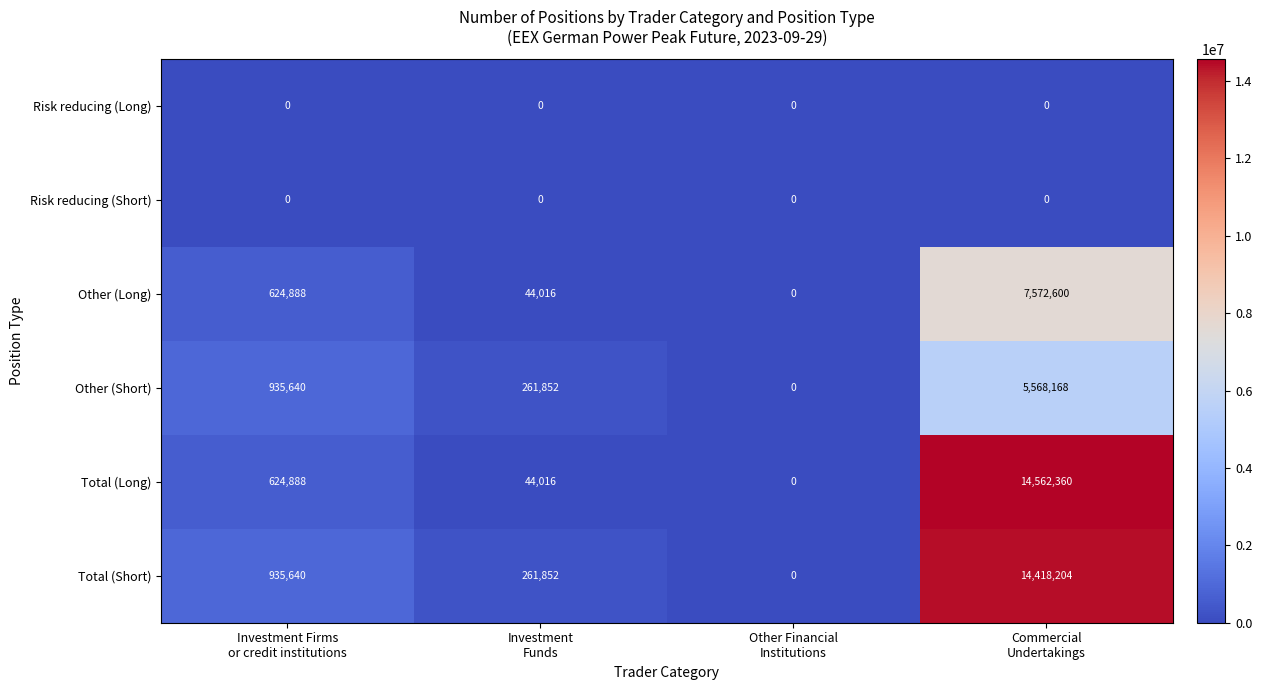

At which category is the sum across all series the highest?

Commercial
Undertakings